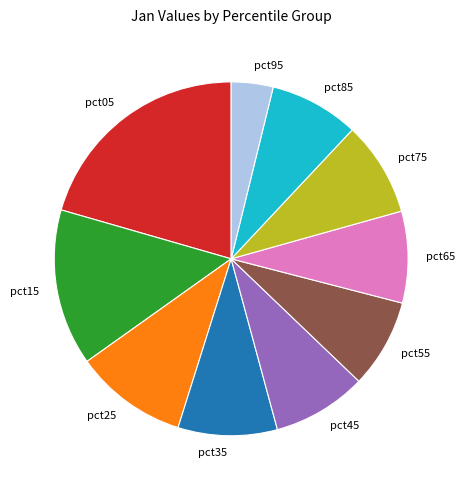

Which slice is the largest?

pct05